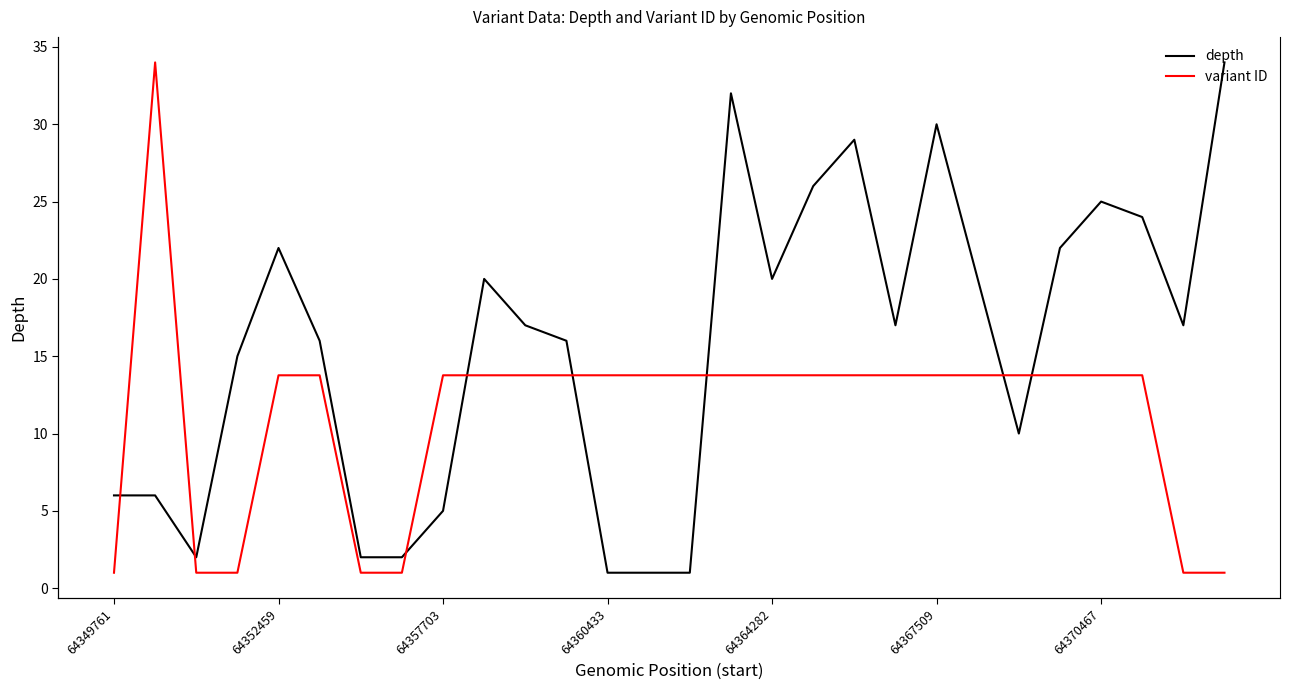

Which series ends up on top after the final intersection of depth and variant ID?

depth